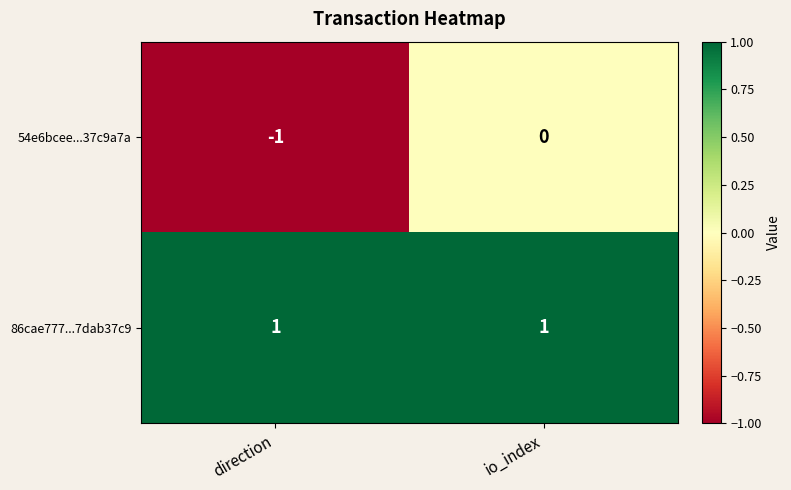

Which series has the largest total across all categories?

86cae777...7dab37c9